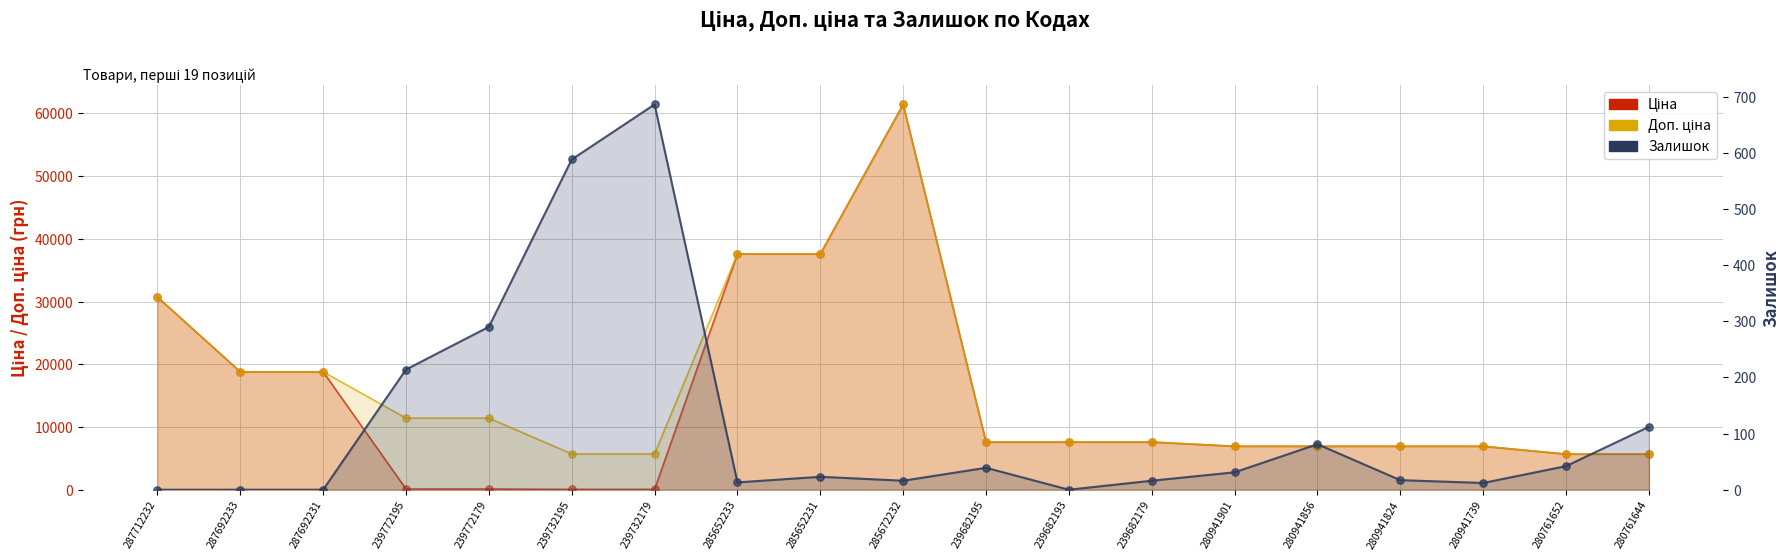

Which series has the largest total across all categories?

Доп. ціна